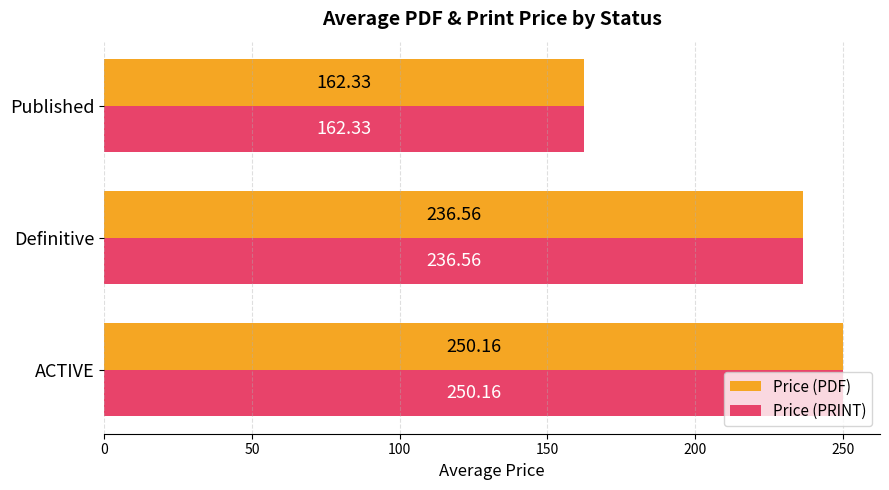

At how many categories does at least one series exceed 178?

2